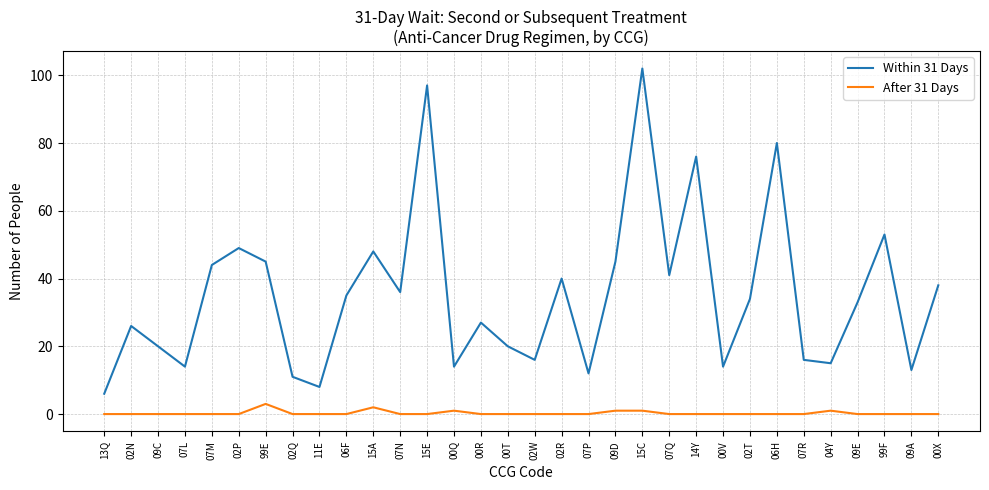

True or false: Within 31 Days has a value of 68 at 09D.

False